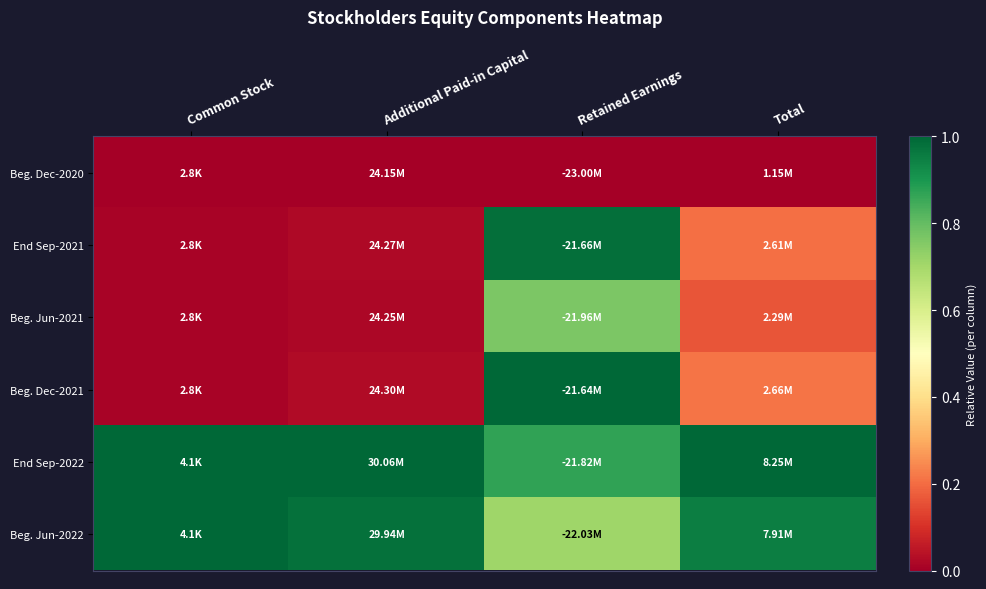

At which category does the chart reach its peak across all series?

Retained Earnings